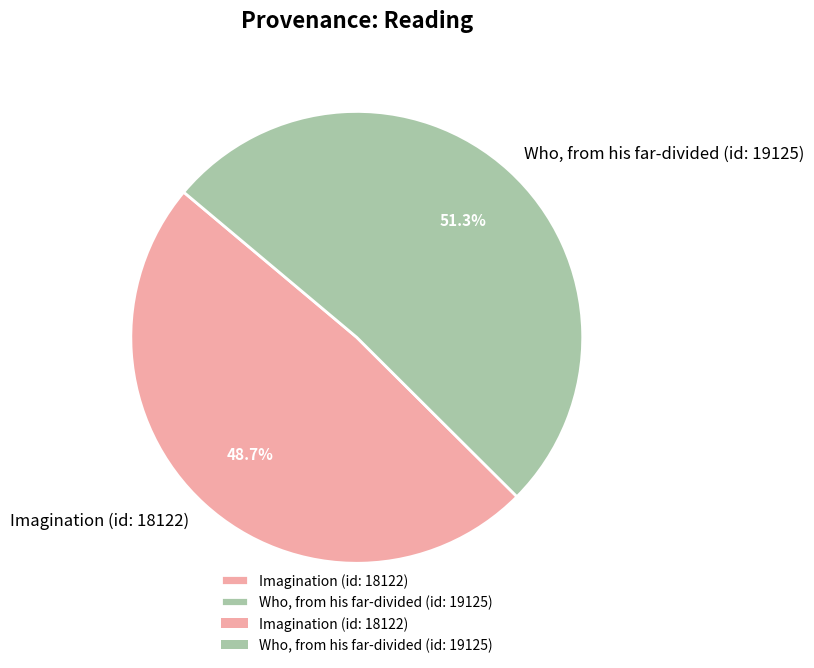

What is the largest slice in the pie chart?

Who, from his far-divided (id: 19125)